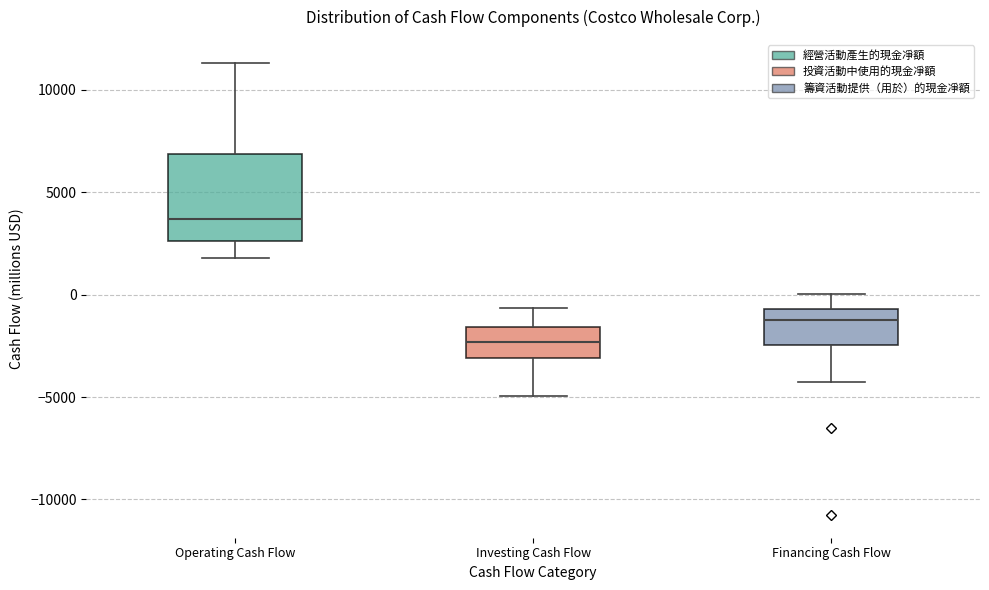

Reading left to right, read every box against the y-axis: the position of its median line, the range the box covers, and the ends of its whiskers. The values are not printed on the chart, so give them approximately, as read against the axis.

Operating Cash Flow: median 3500, box 2500 to 7000, whiskers 2000 to 11500
Investing Cash Flow: median -2500, box -3000 to -1500, whiskers -5000 to -500
Financing Cash Flow: median -1500, box -2500 to -500, whiskers -4500 to 0